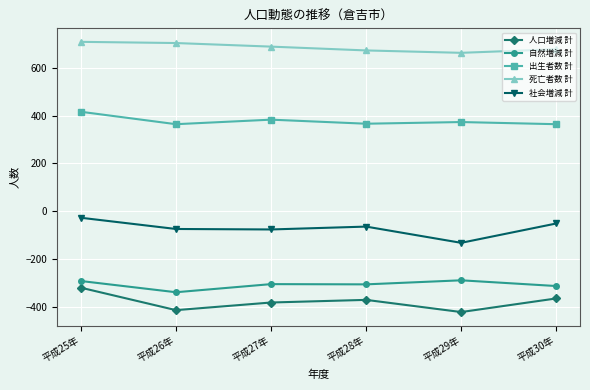

What is the greatest value displayed?

709